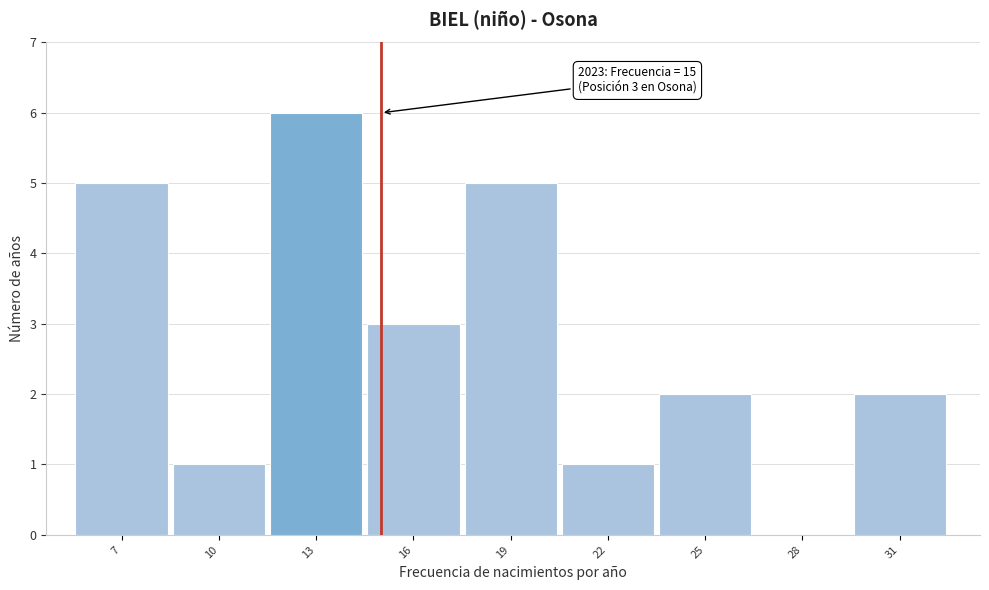

Reading left to right, what are all the values shown in this chart?

7=5	10=1	13=6	16=3	19=5	22=1	25=2	28=0	31=2